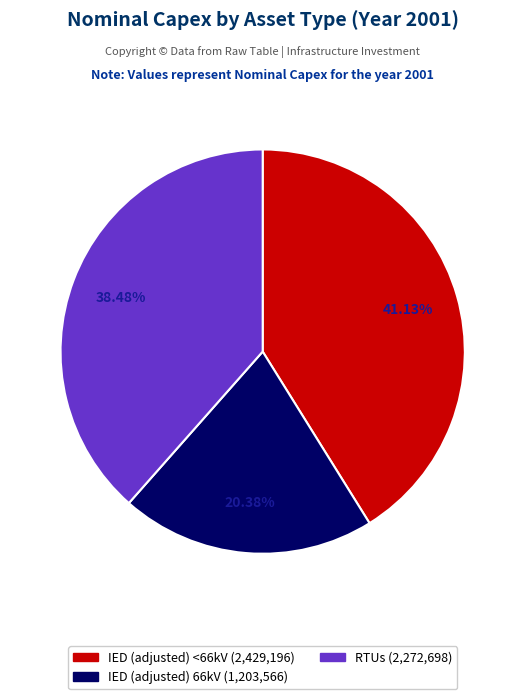

To the nearest percent, what percentage of the pie is RTUs?

38%